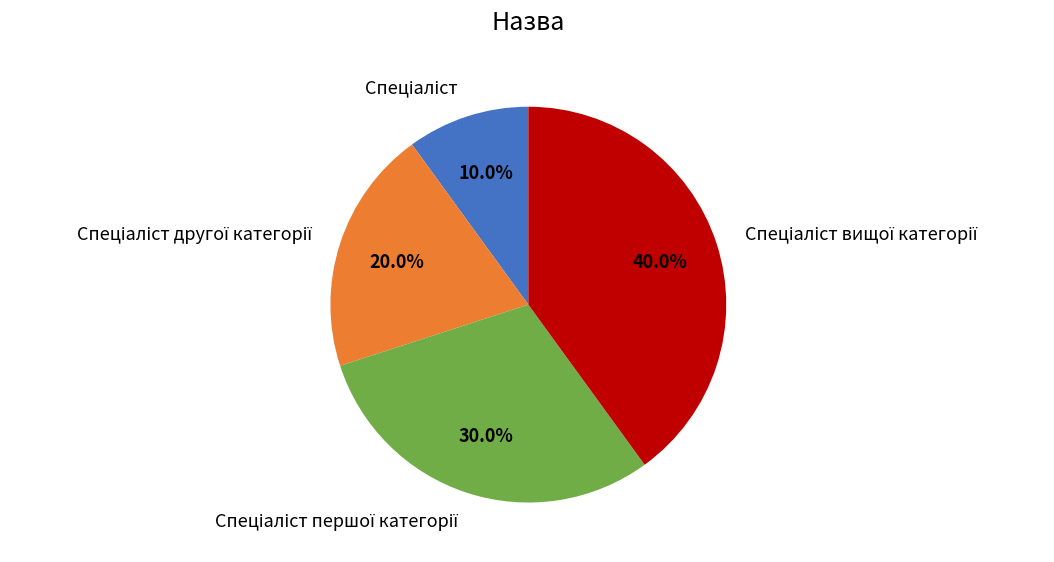

Does any single category account for the majority?

No